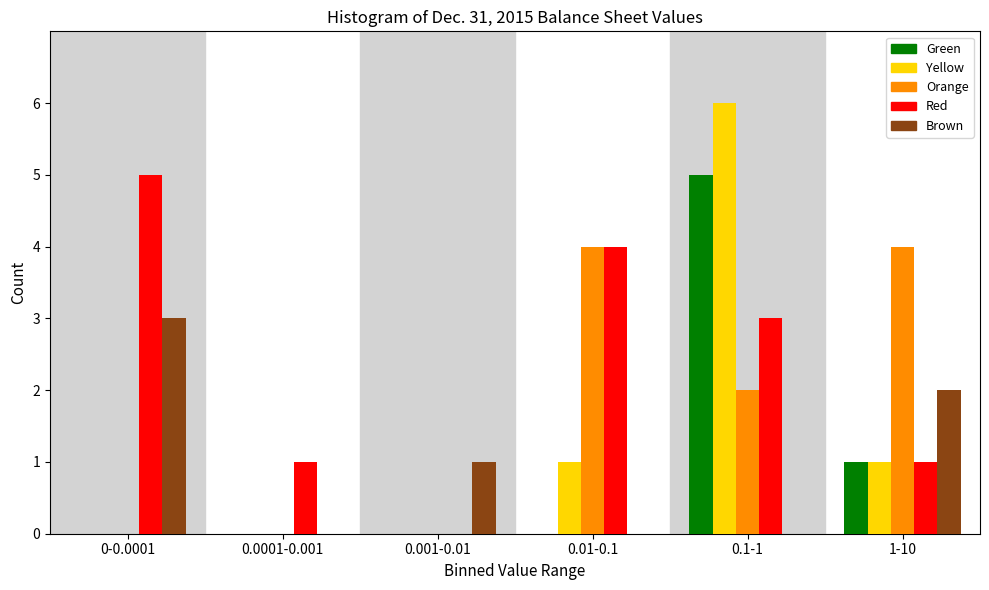

Reading left to right, what are all the values shown in this chart?

Green: 0-0.0001=0	0.0001-0.001=0	0.001-0.01=0	0.01-0.1=0	0.1-1=5	1-10=1
Yellow: 0-0.0001=0	0.0001-0.001=0	0.001-0.01=0	0.01-0.1=1	0.1-1=6	1-10=1
Orange: 0-0.0001=0	0.0001-0.001=0	0.001-0.01=0	0.01-0.1=4	0.1-1=2	1-10=4
Red: 0-0.0001=5	0.0001-0.001=1	0.001-0.01=0	0.01-0.1=4	0.1-1=3	1-10=1
Brown: 0-0.0001=3	0.0001-0.001=0	0.001-0.01=1	0.01-0.1=0	0.1-1=0	1-10=2